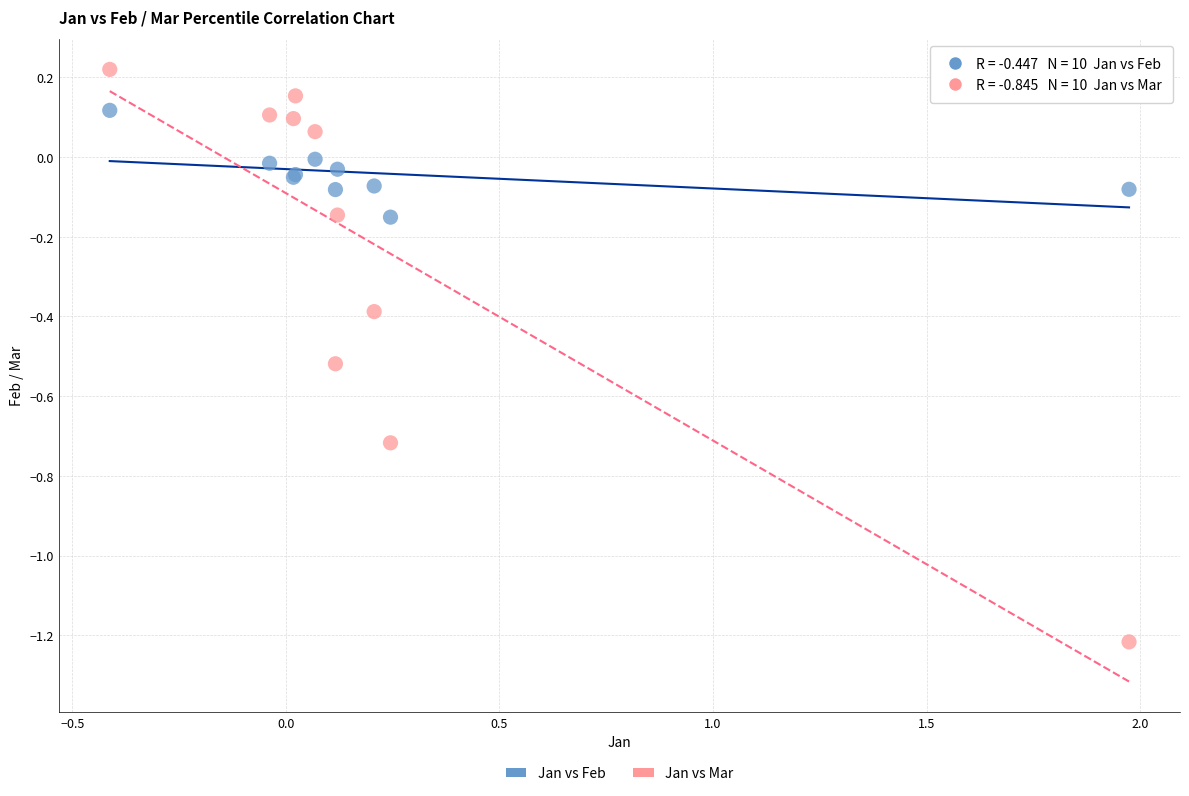

Which series has the largest Y range (max minus min)?

Jan vs Mar